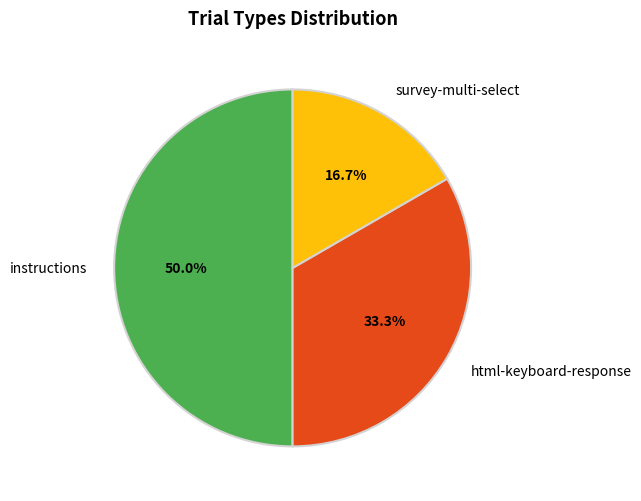

How much of the chart is everything except survey-multi-select?

83.3%